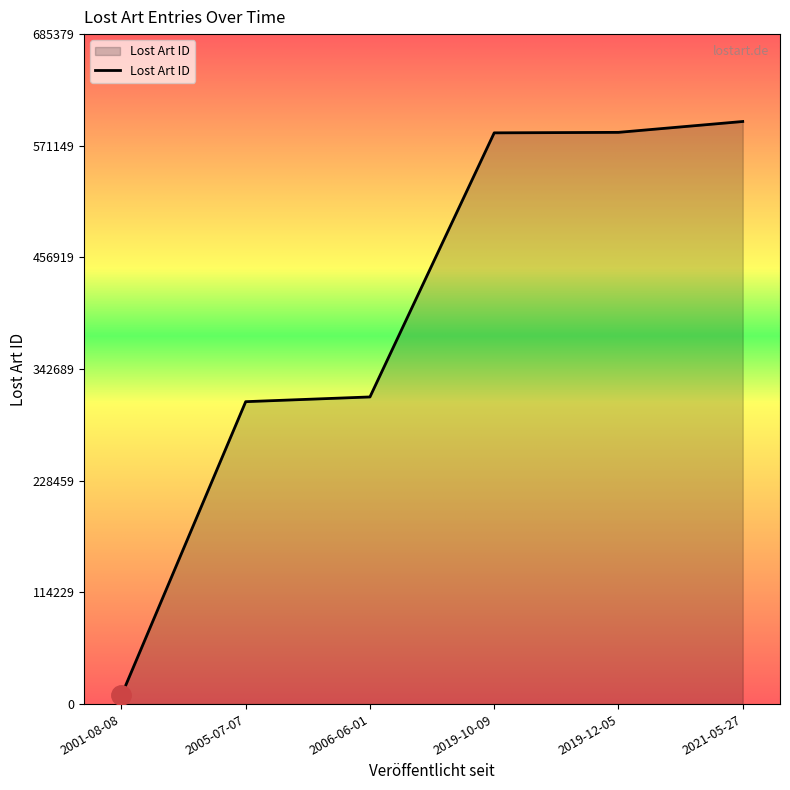

Between 2021-05-27 and 2006-06-01, which is larger?

2021-05-27